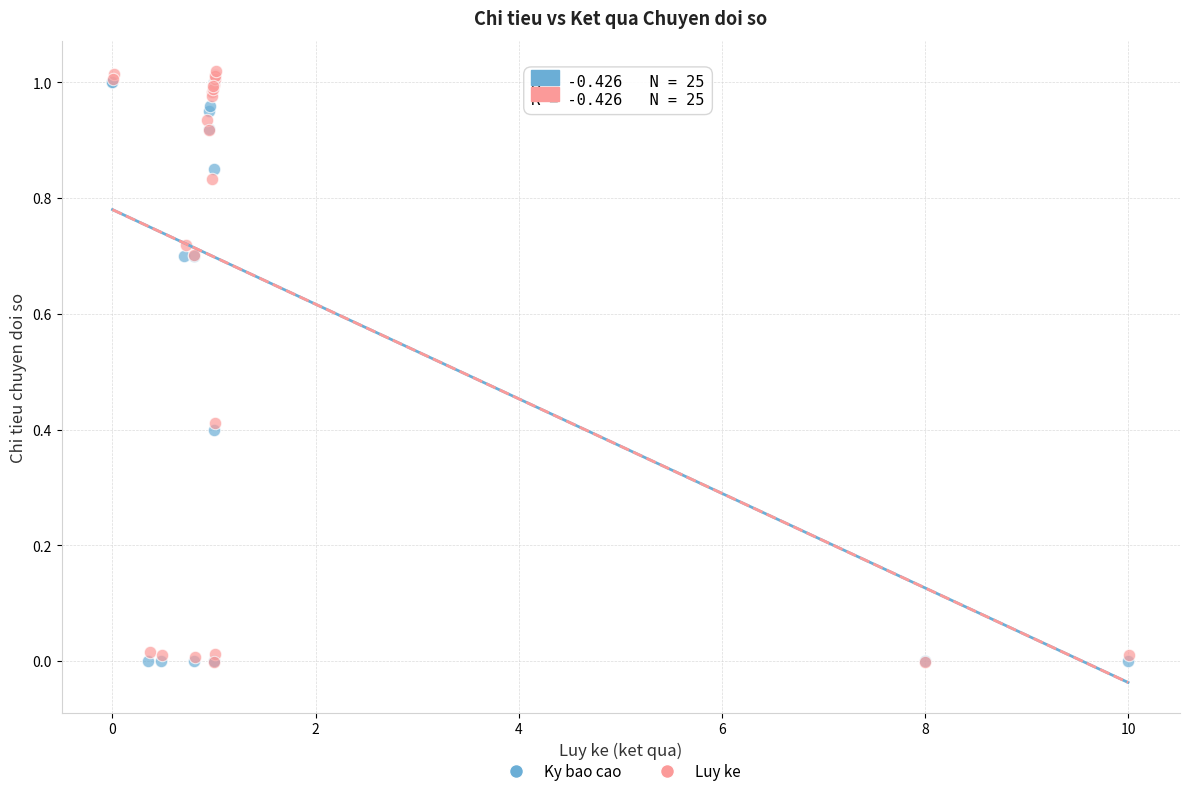

Which series reaches the maximum Y coordinate?

Luy ke